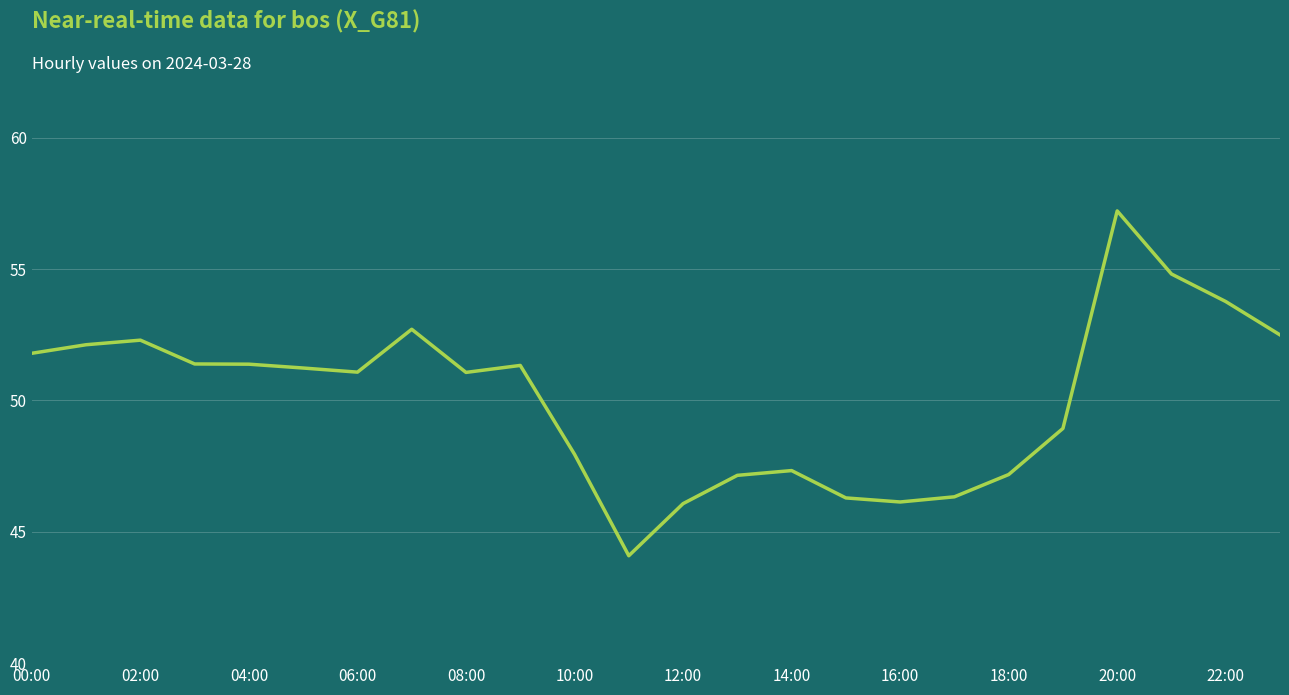

What is the difference between the maximum and minimum values?

13.1